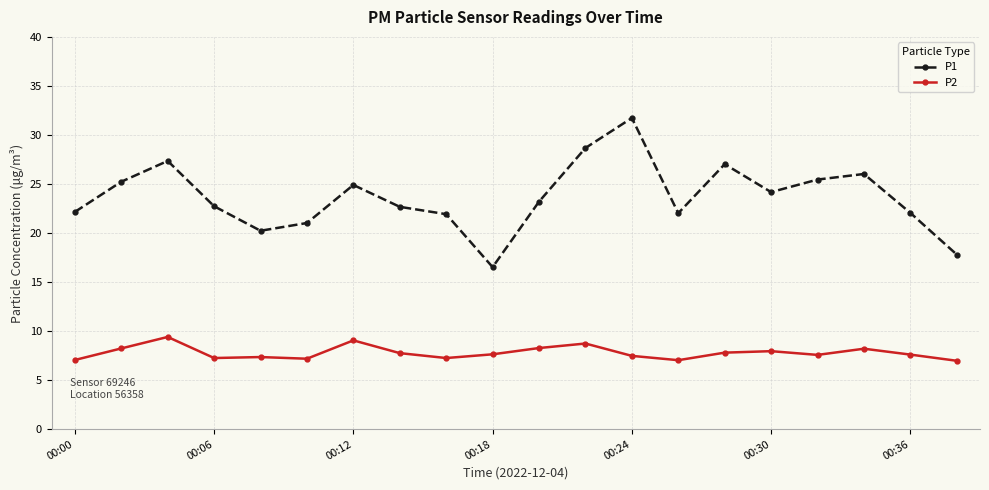

Which series has the largest range (max minus min)?

P1